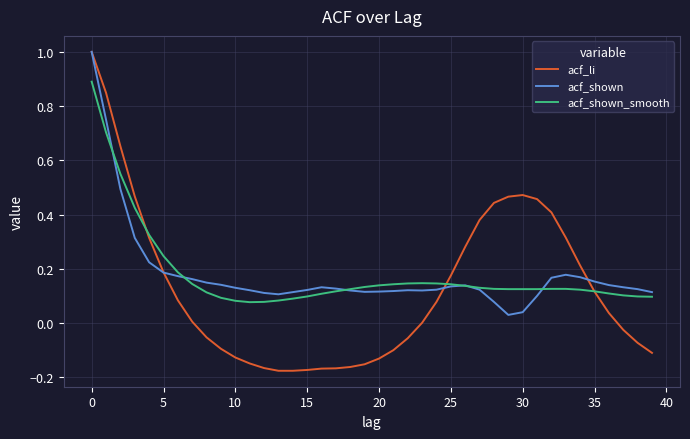

Which series has the largest range (max minus min)?

acf_li